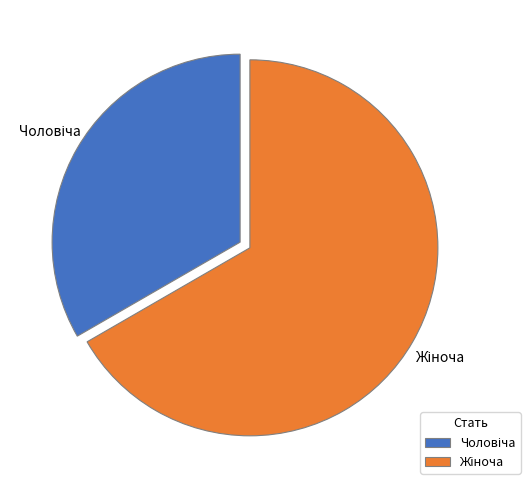

Is there a majority slice in this chart?

Yes